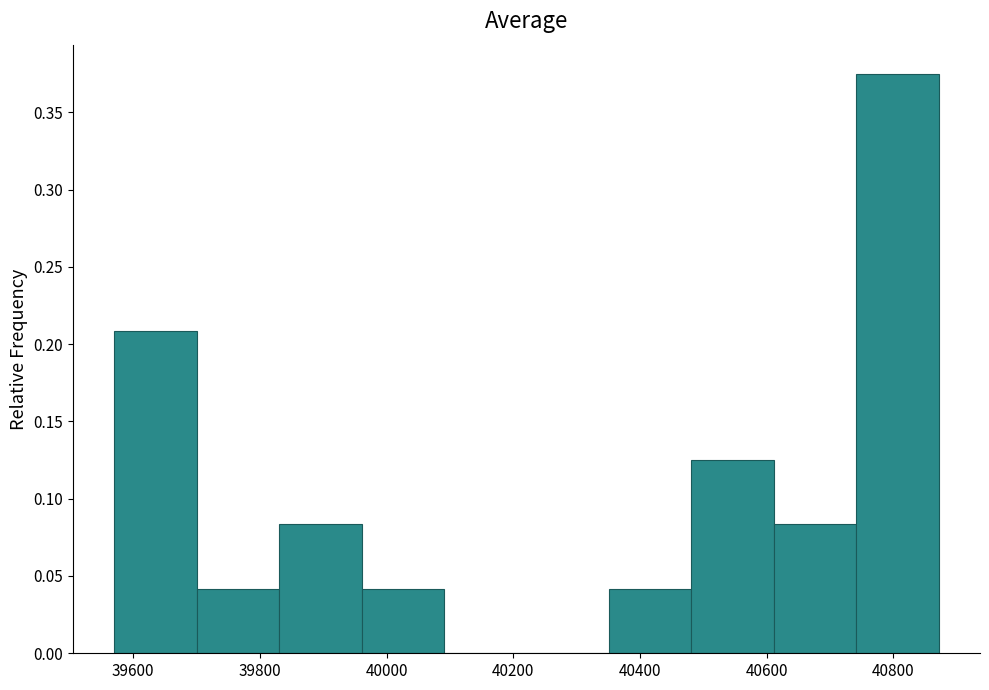

Reading left to right, transcribe this chart: for each bar, give the range it covers on the x-axis and its height. Neither the bar edges nor the heights are printed on the chart, so give them approximately, as read against the axes.

39580 to 39700: 0.210
39700 to 39840: 0.040
39840 to 39960: 0.085
39960 to 40100: 0.040
40100 to 40220: 0
40220 to 40360: 0
40360 to 40480: 0.040
40480 to 40620: 0.125
40620 to 40740: 0.085
40740 to 40880: 0.375